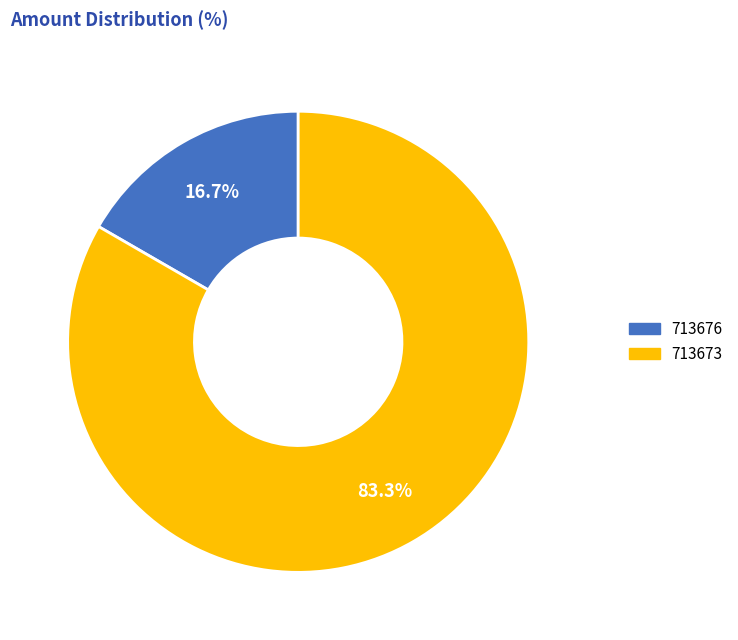

Rank the categories by value from lowest to highest.

713676, 713673